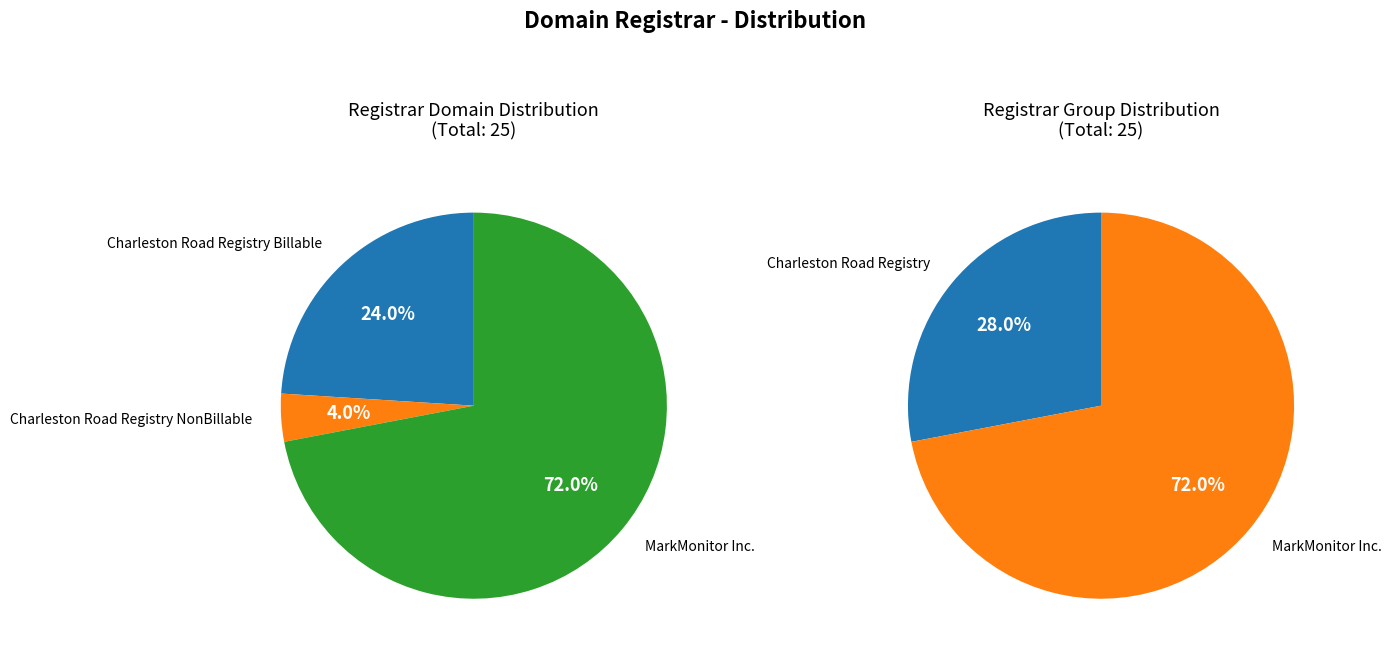

To the nearest percent, what portion does Charleston Road Registry NonBillable represent?

4%